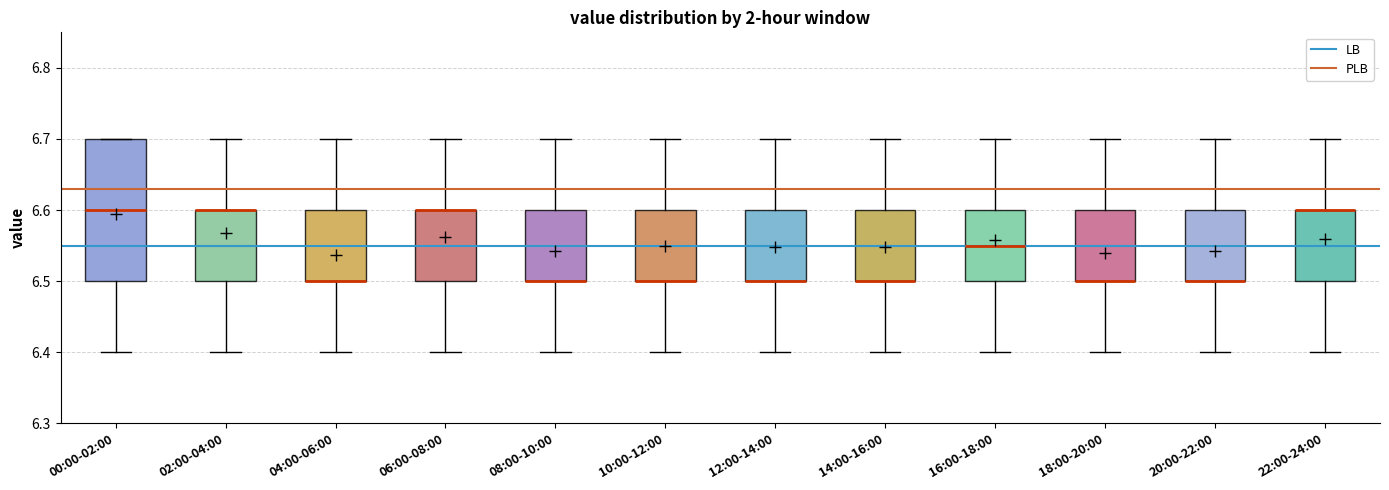

Comparing the boxes themselves (not the whiskers), which one is the tallest?

00:00-02:00